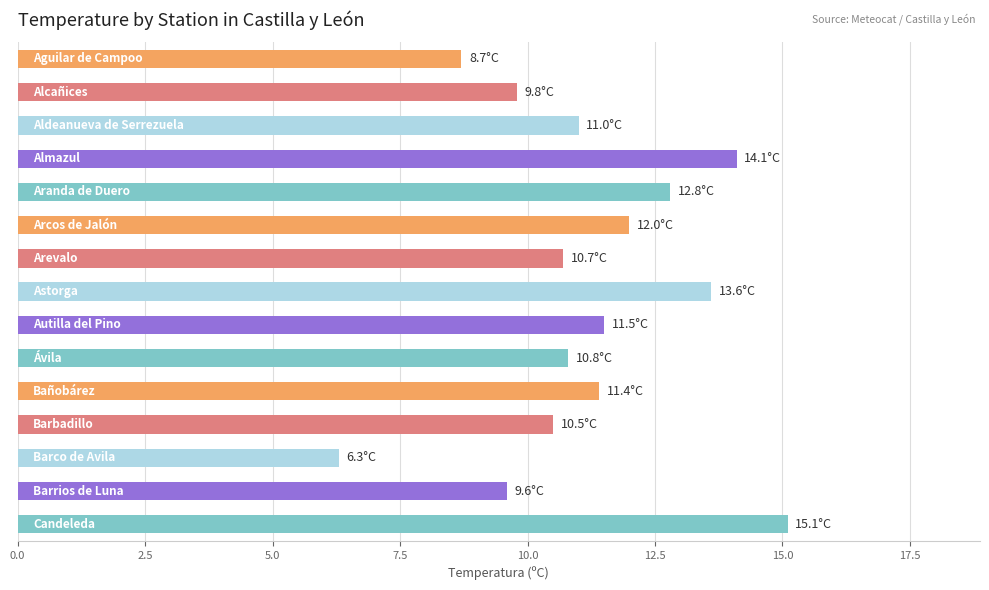

What is the average value?

11.2